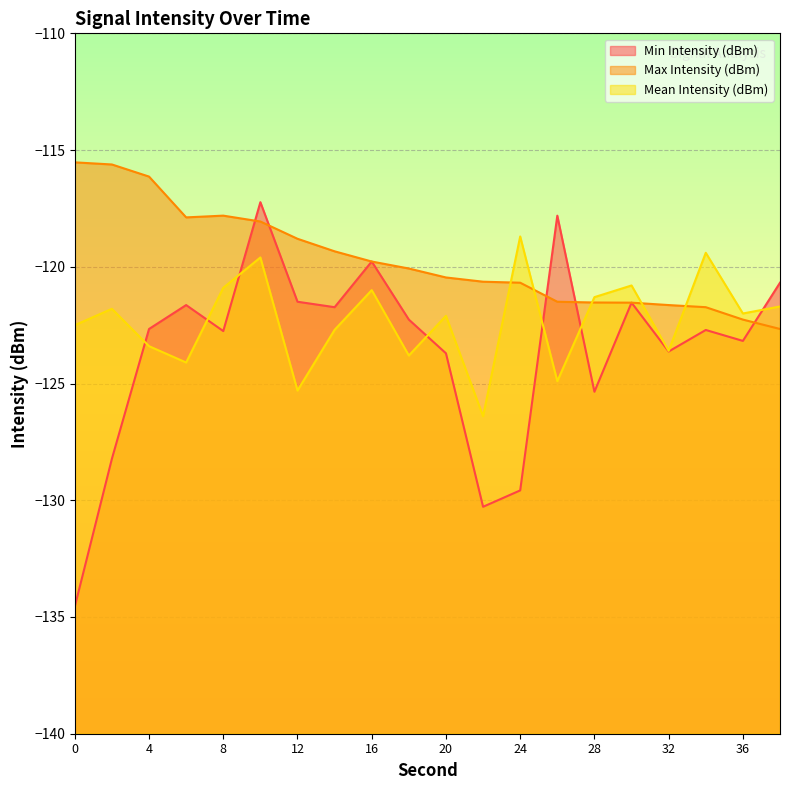

At which label does Max Intensity (dBm) reach its minimum?

38